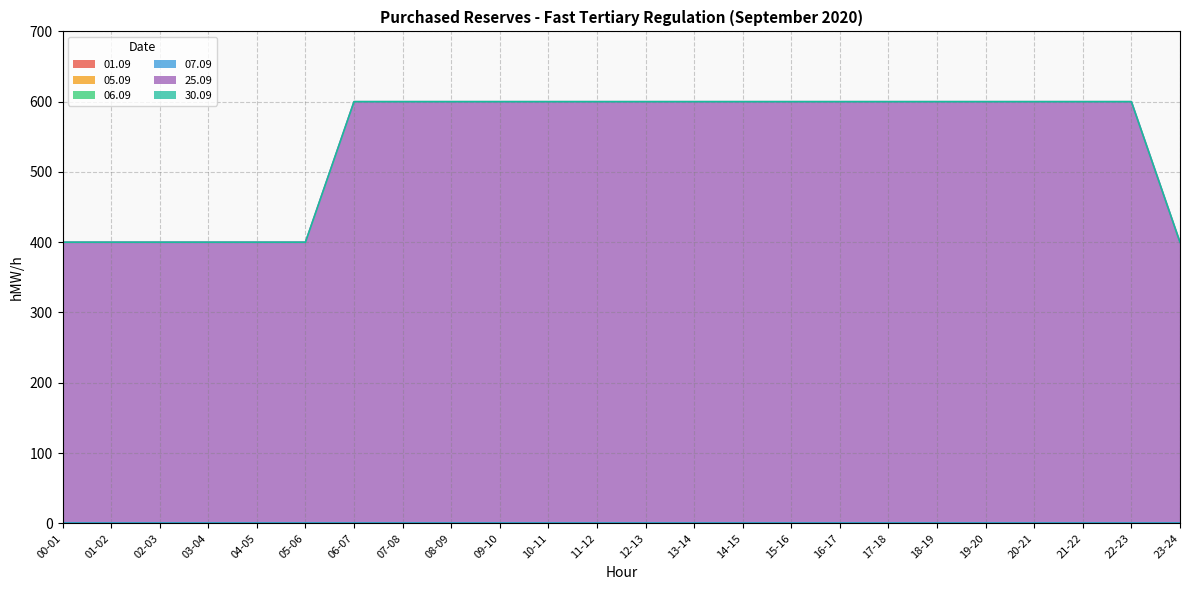

Which series has the largest range (max minus min)?

25.09